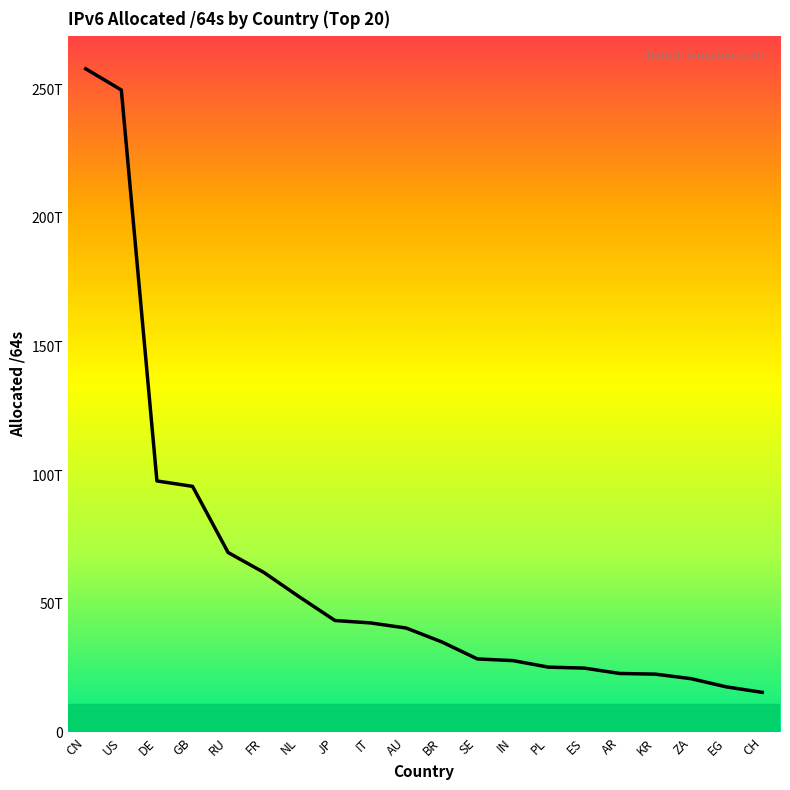

What is the difference between the values at CN and DE?

160240896180224